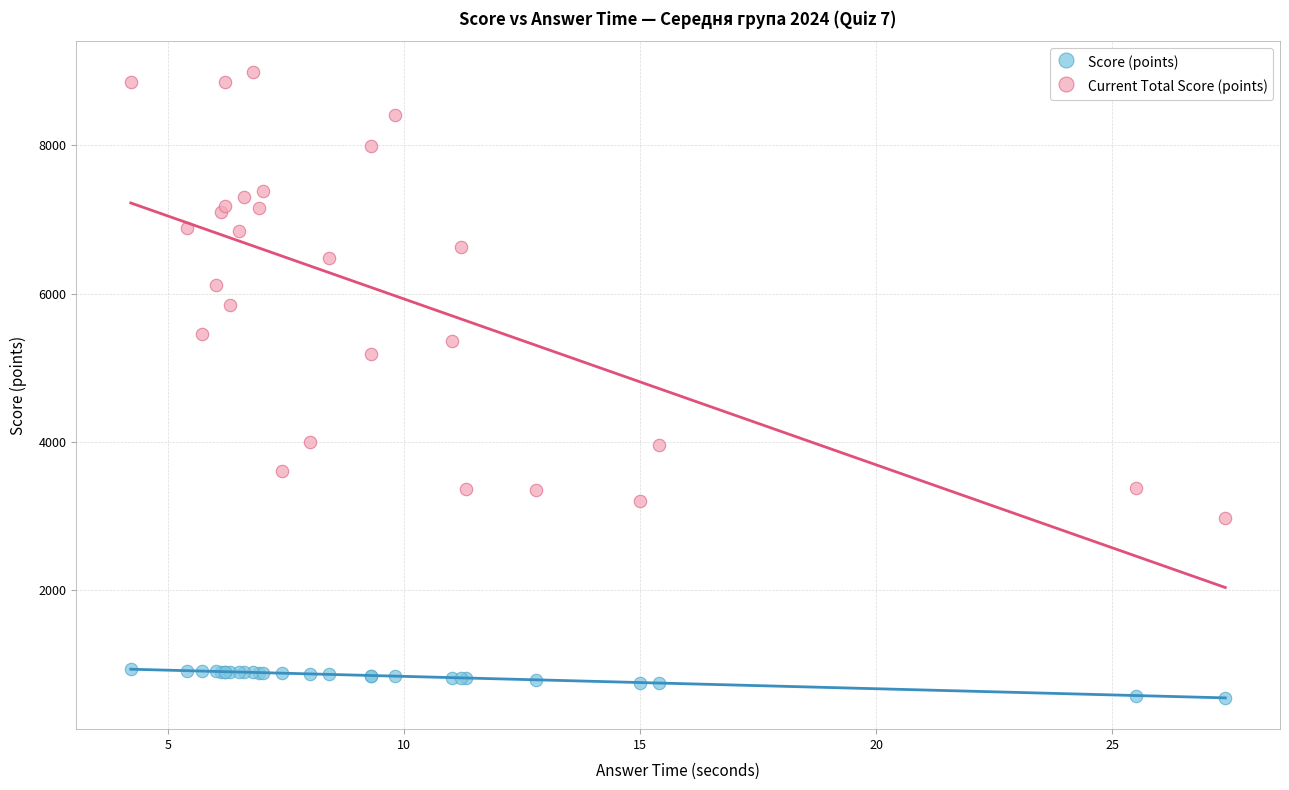

Which series contains the highest Y value?

Current Total Score (points)